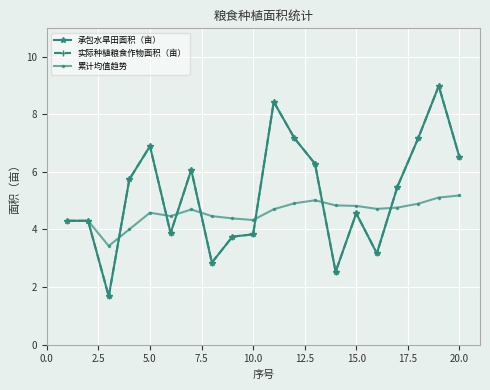

In 累计均值趋势, how many points are higher than both neighbors (excluding endpoints)?

3